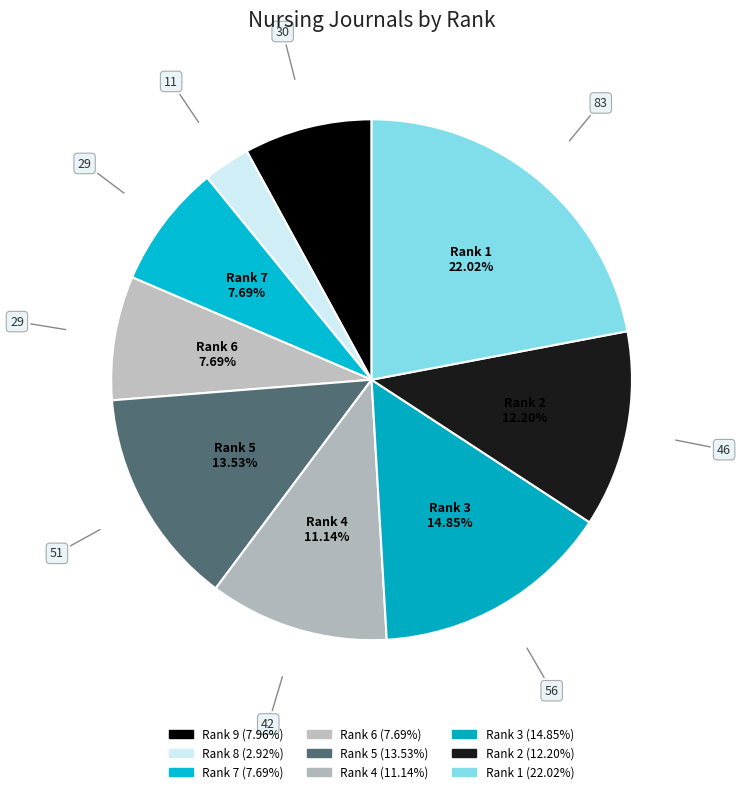

How many segments does this pie chart have?

9